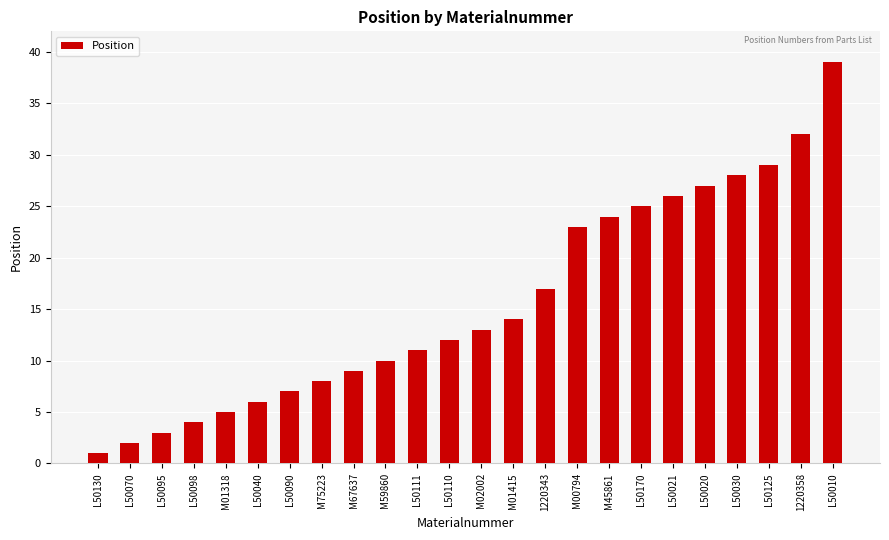

Are the bars grouped side by side (vs. stacked)?

No